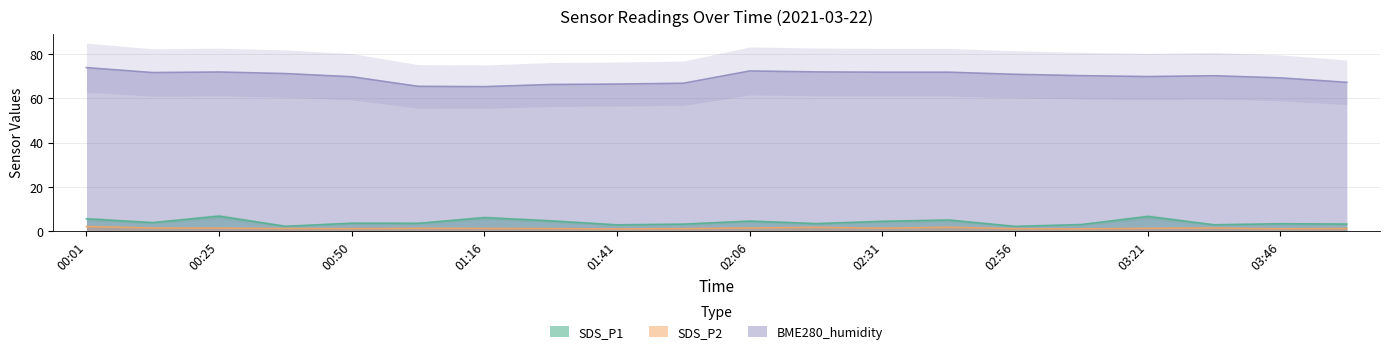

What is the approximate value of SDS_P1 at 00:13?

3.9